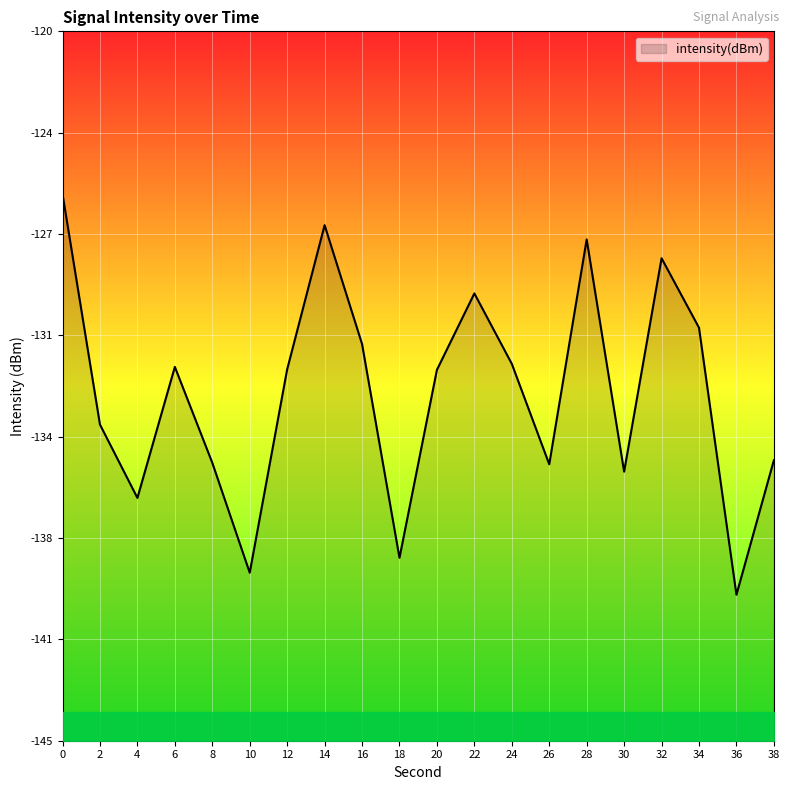

List the labels in order of value, smallest first.

36, 10, 18, 4, 30, 26, 8, 38, 2, 20, 12, 6, 24, 16, 34, 22, 32, 28, 14, 0